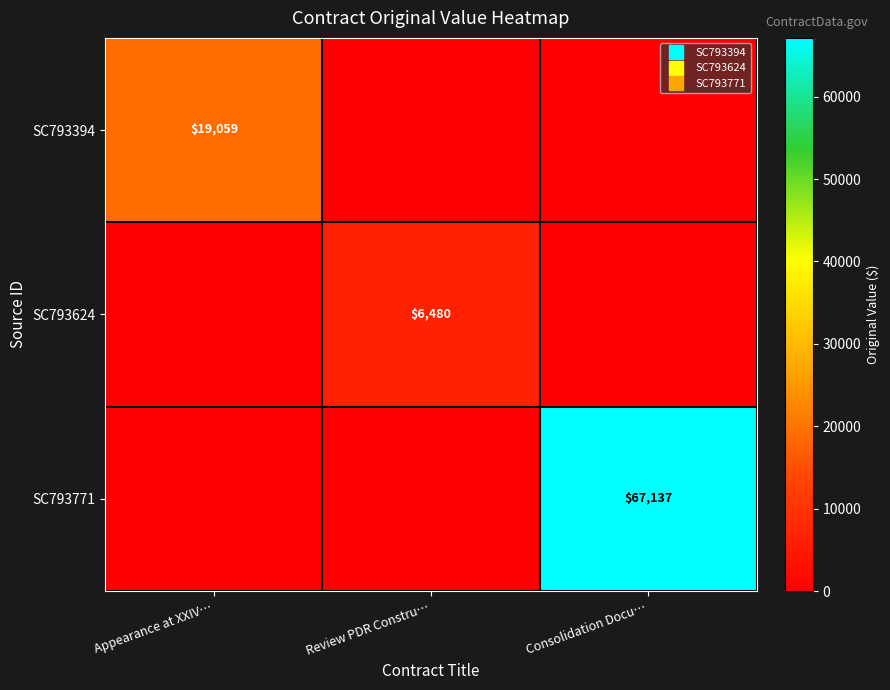

What is the difference between the maximum and second lowest values in the SC793394 series?

19059.3